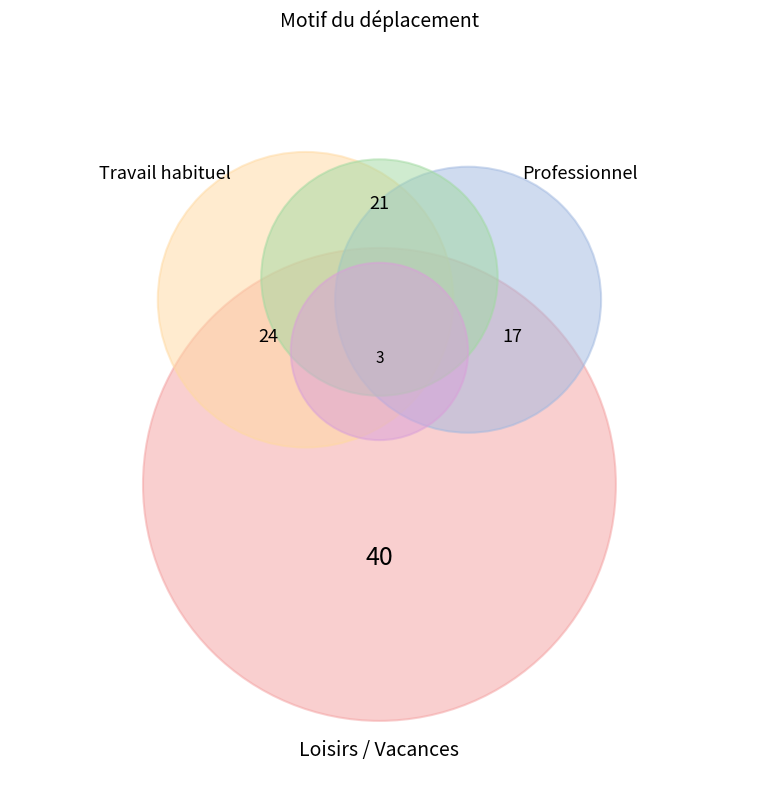

True or false: Déplacement domicile - étude accounts for 20% of the total.

True